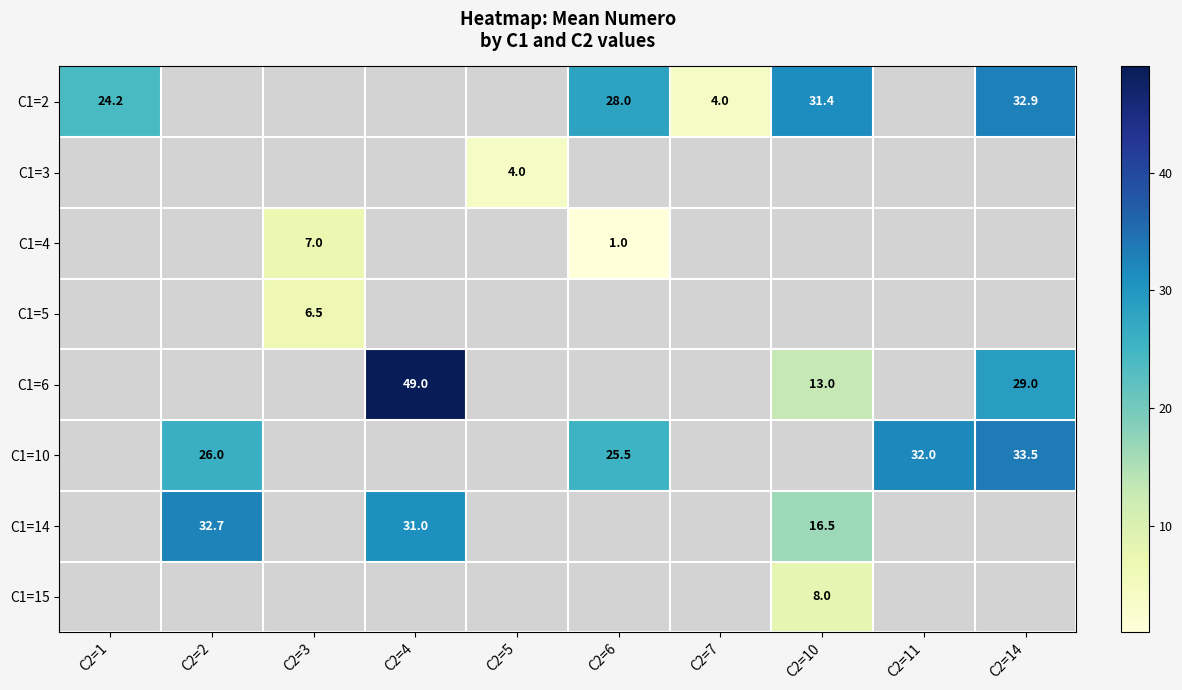

How many positive values does the C1=4 series have?

2